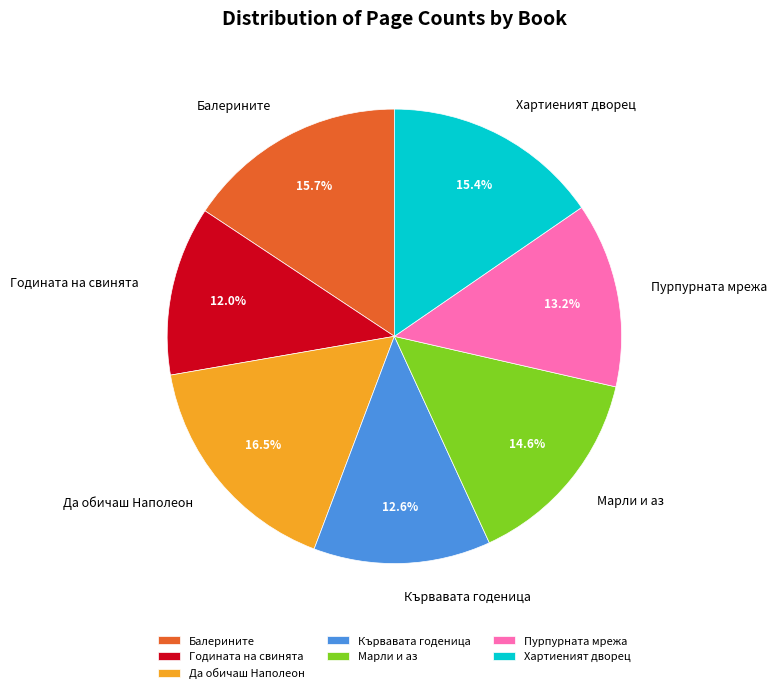

What is the largest slice in the pie chart?

Да обичаш Наполеон